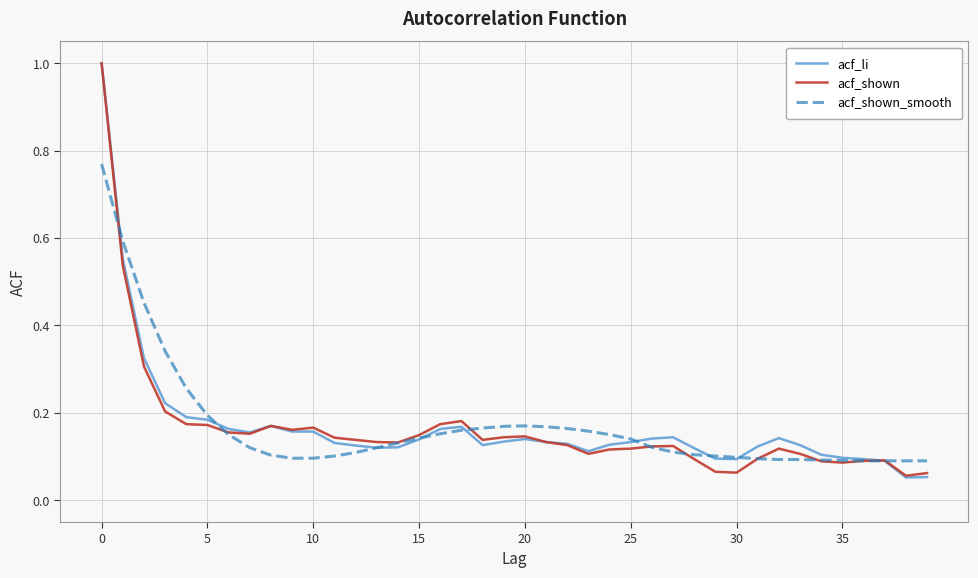

What is the greatest value displayed?

1.0